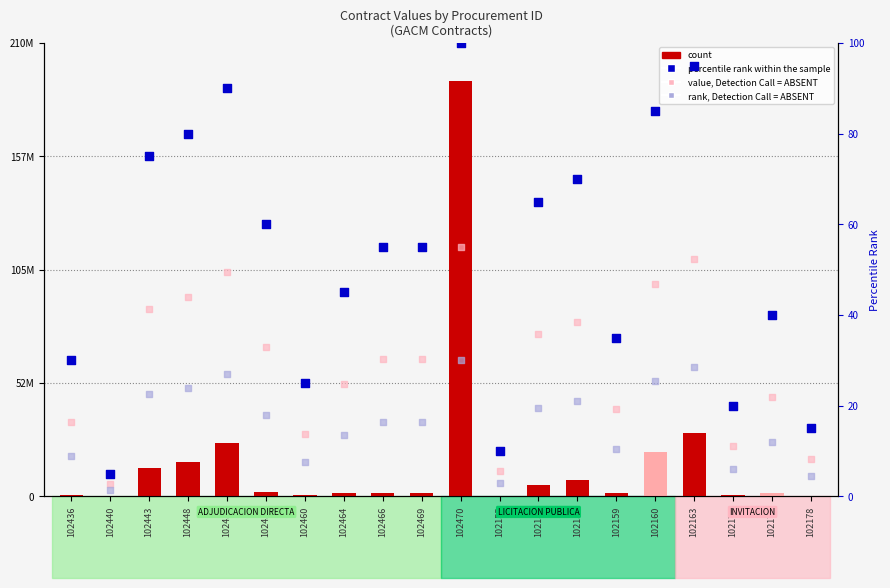

Which series reaches the maximum Y coordinate?

percentile rank within the sample